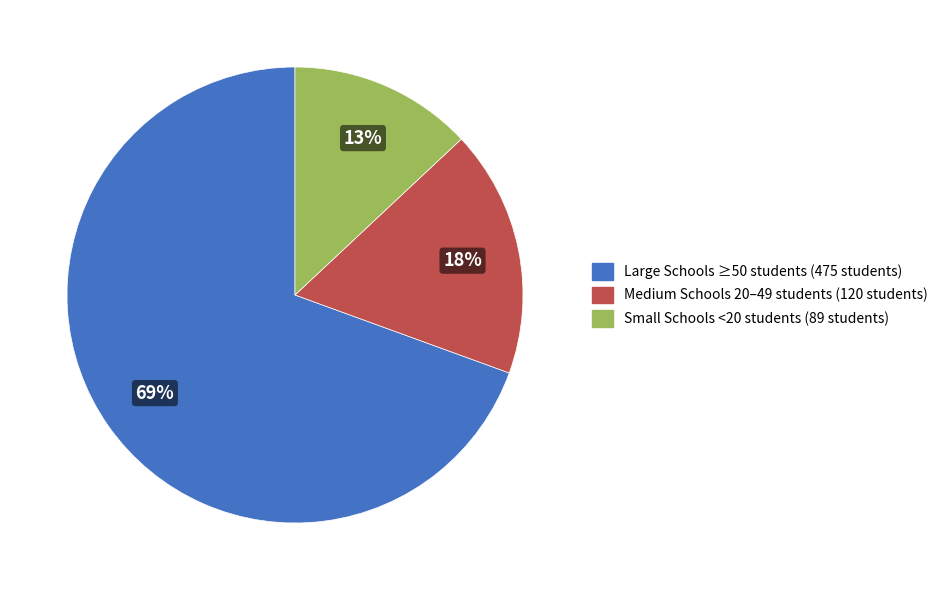

Which slice is the smallest?

Small Schools <20 students (89 students)